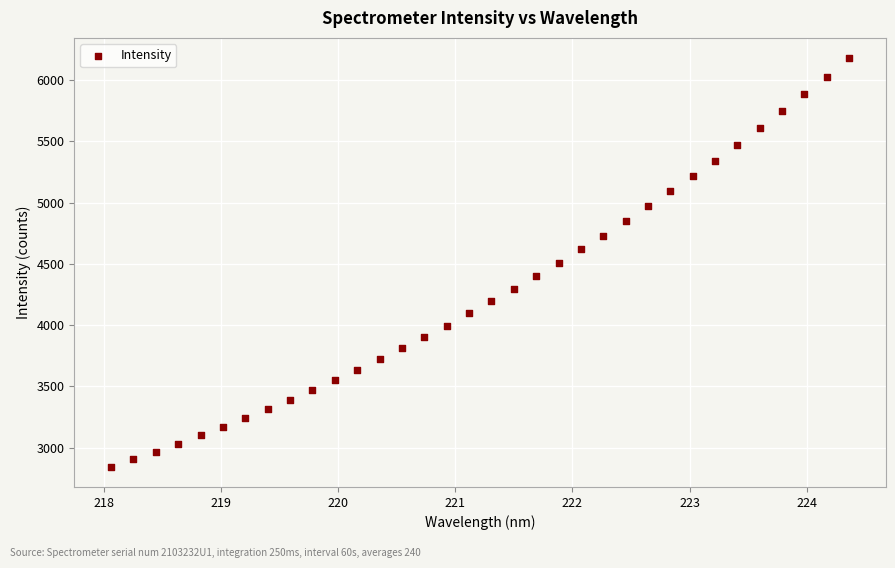

What is the range of X values (max minus min)?

6.3